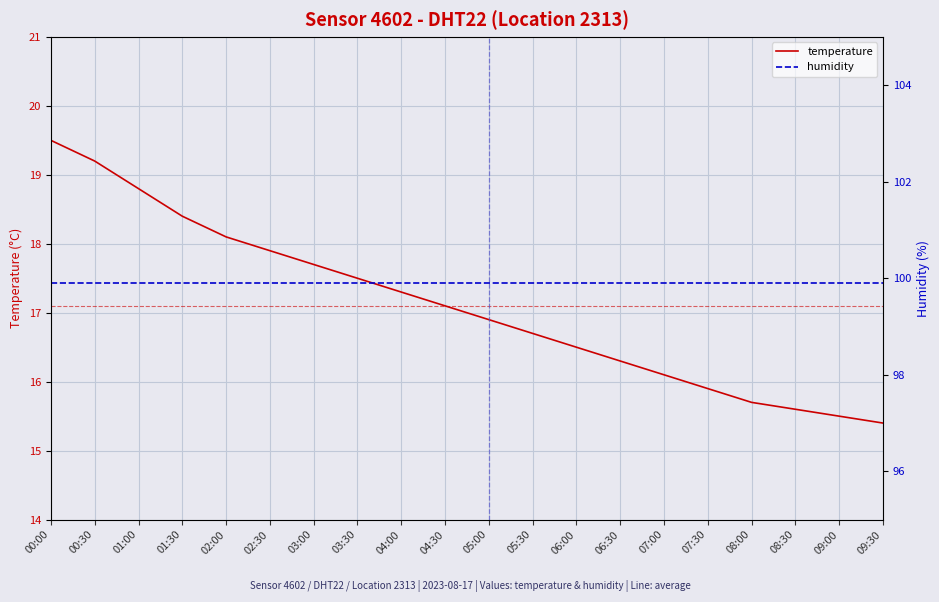

True or false: humidity has more than 2 points higher than both neighbors.

False